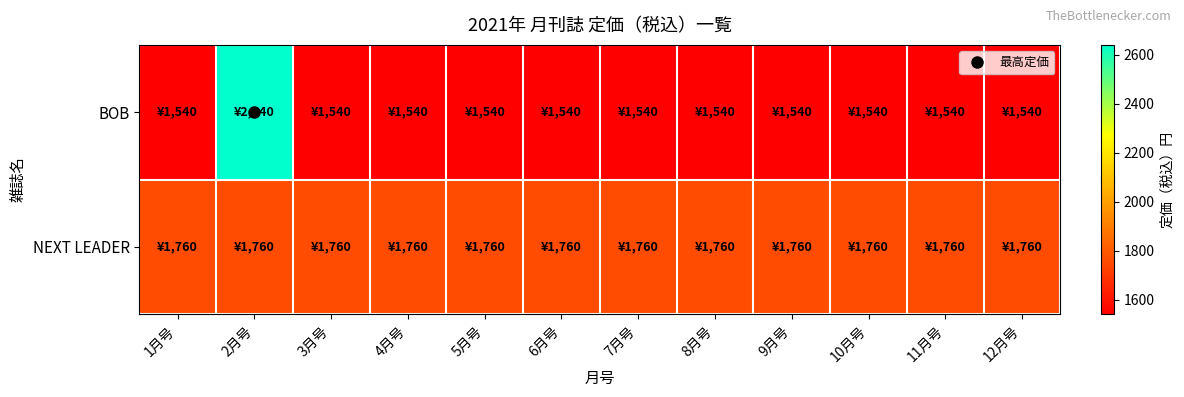

Reading right to left, list all the values displayed in this chart.

BOB: 12月号=1540	11月号=1540	10月号=1540	9月号=1540	8月号=1540	7月号=1540	6月号=1540	5月号=1540	4月号=1540	3月号=1540	2月号=2640	1月号=1540
NEXT LEADER: 12月号=1760	11月号=1760	10月号=1760	9月号=1760	8月号=1760	7月号=1760	6月号=1760	5月号=1760	4月号=1760	3月号=1760	2月号=1760	1月号=1760